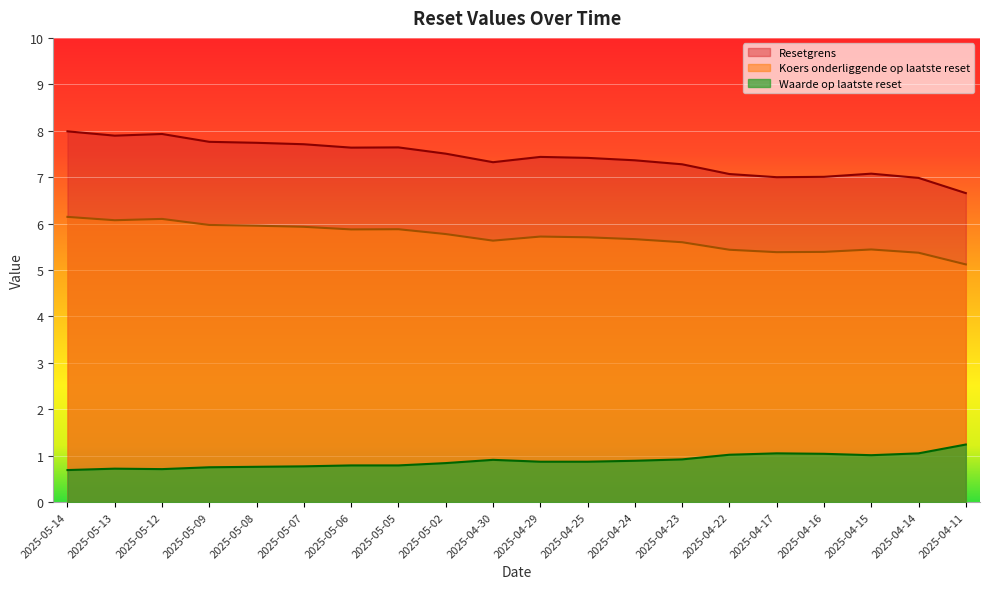

How many data points in Resetgrens are less than 7?

3